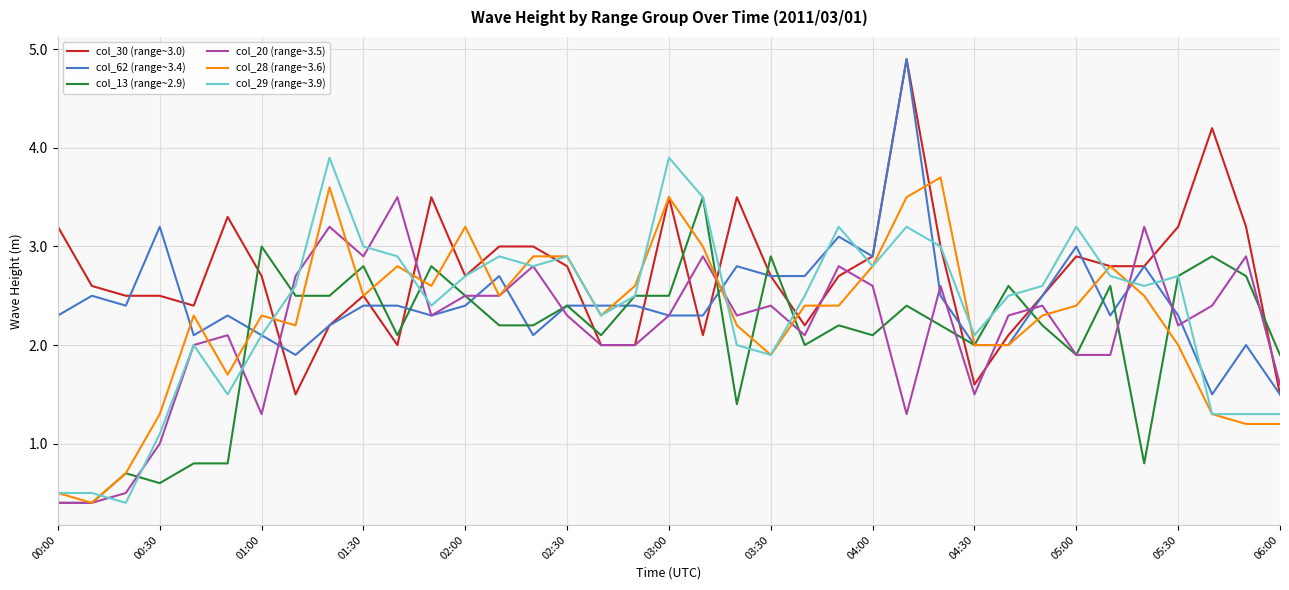

Does the chart display data point markers on the line(s)?

No